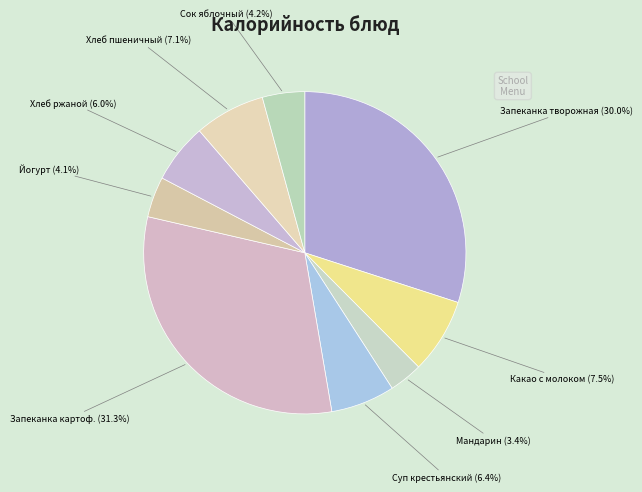

Is there any slice that represents more than half of the pie?

No